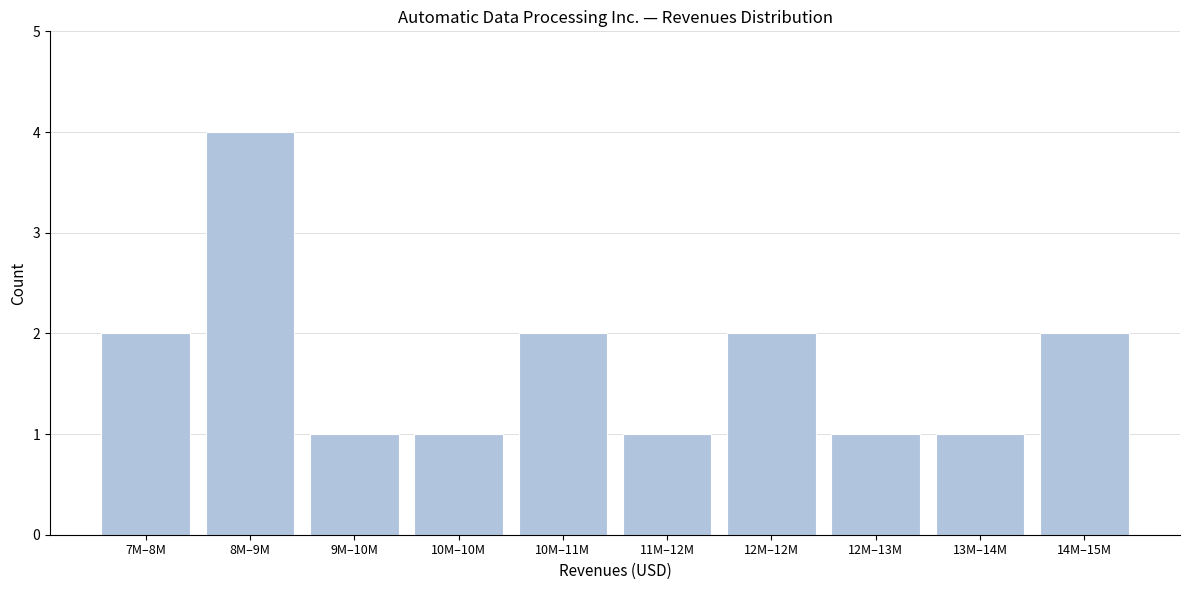

Reading left to right, transcribe all the data shown in this chart.

7M–8M=2	8M–9M=4	9M–10M=1	10M–10M=1	10M–11M=2	11M–12M=1	12M–12M=2	12M–13M=1	13M–14M=1	14M–15M=2